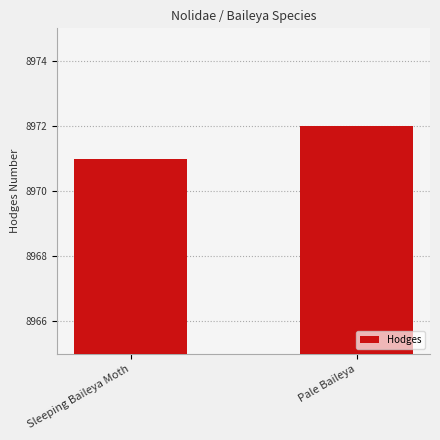

What is the value of the 2nd bar from the left?

8972